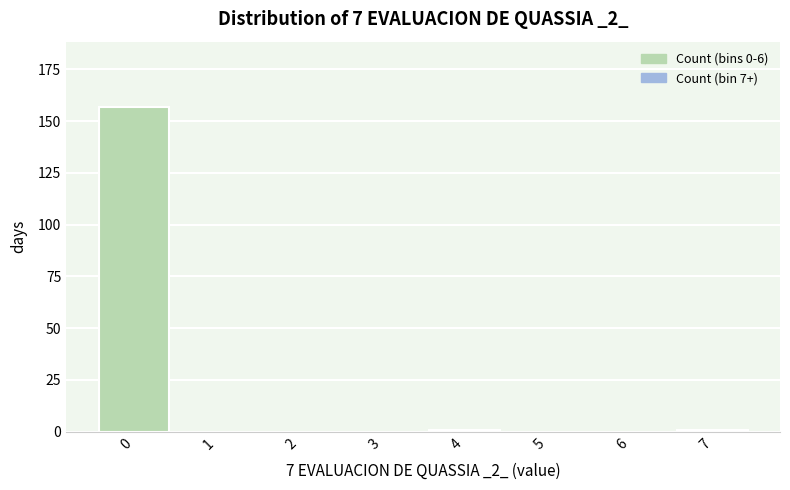

Reading left to right, list all the values displayed in this chart.

0=157	1=0	2=0	3=0	4=1	5=0	6=0	7=1